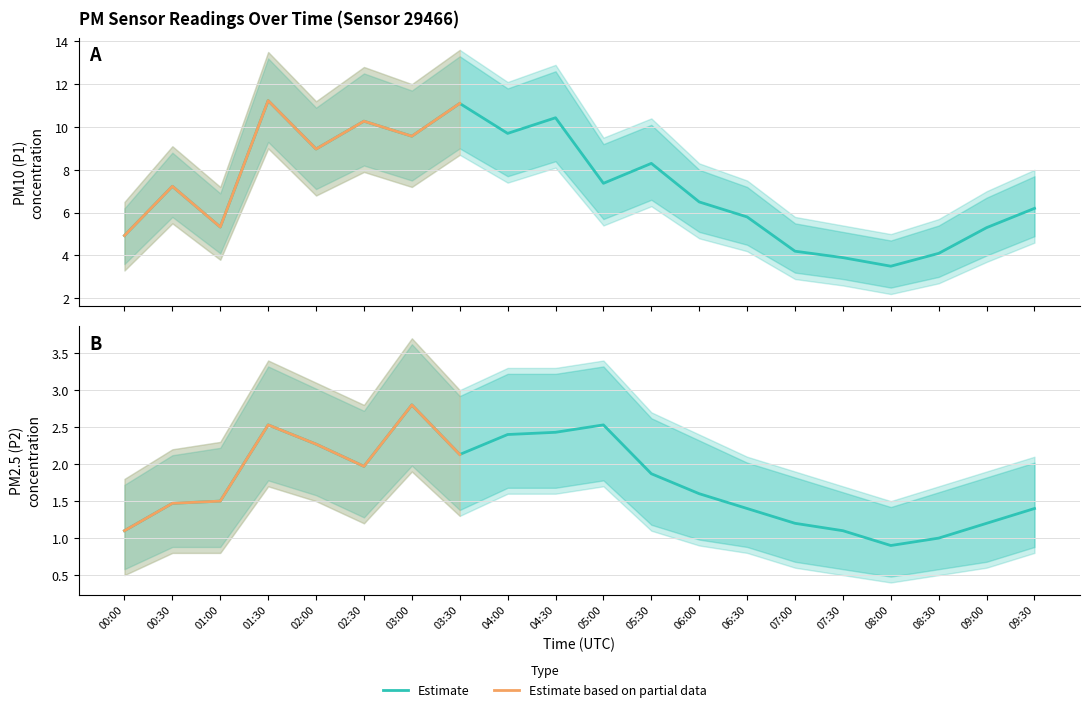

Where does the P2 series first go above 1?

00:00